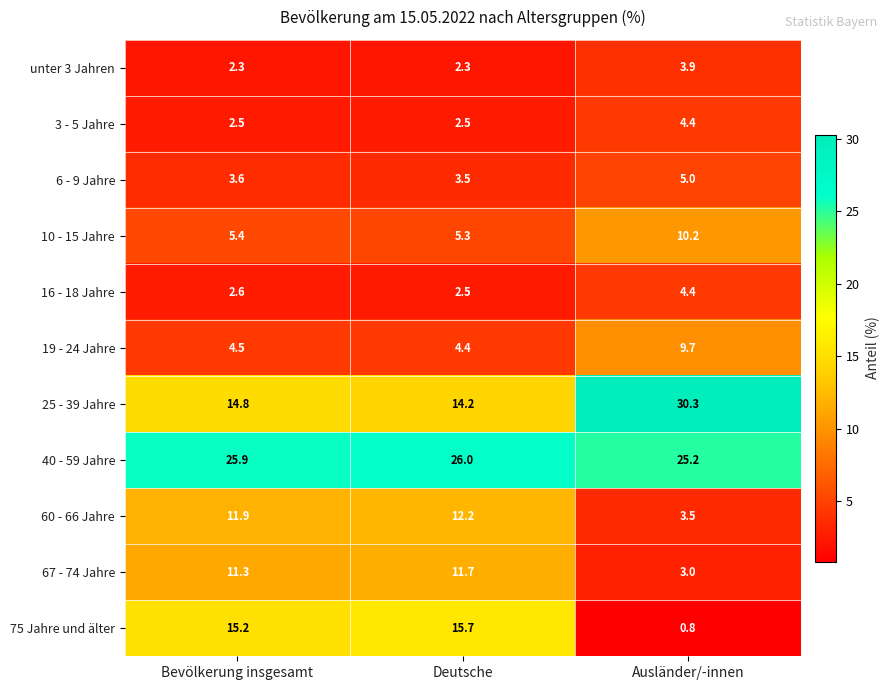

Which series has the largest total across all categories?

40 - 59 Jahre